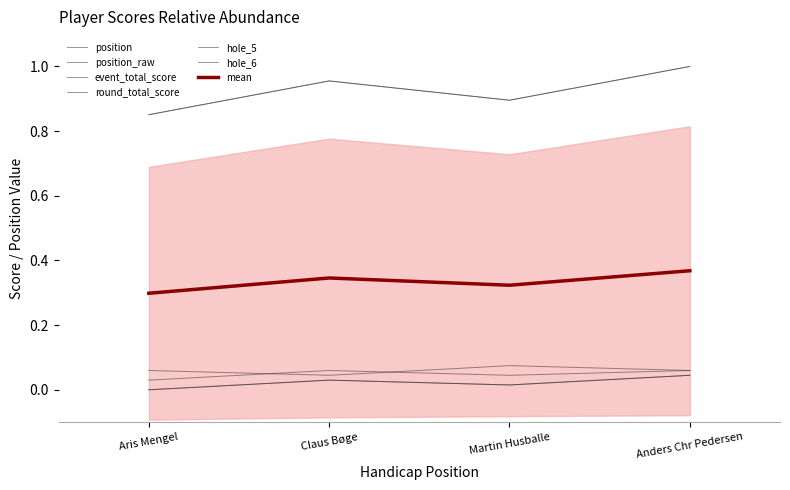

Where is the first local maximum for event_total_score?

Claus Bøge